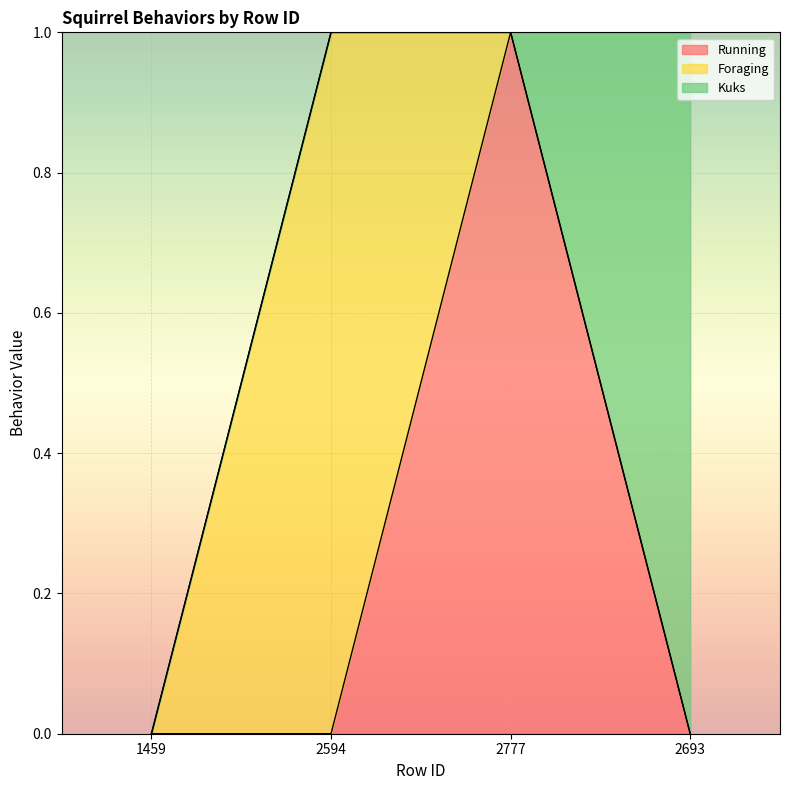

Reading left to right, what are all the values shown in this chart?

Running: 1459=0	2594=0	2777=1	2693=0
Foraging: 1459=0	2594=1	2777=0	2693=0
Kuks: 1459=0	2594=0	2777=0	2693=1